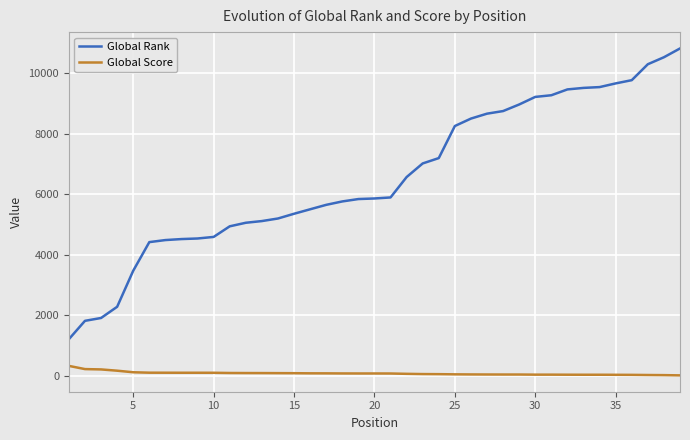

True or false: Global Rank and Global Score cross at least once.

False